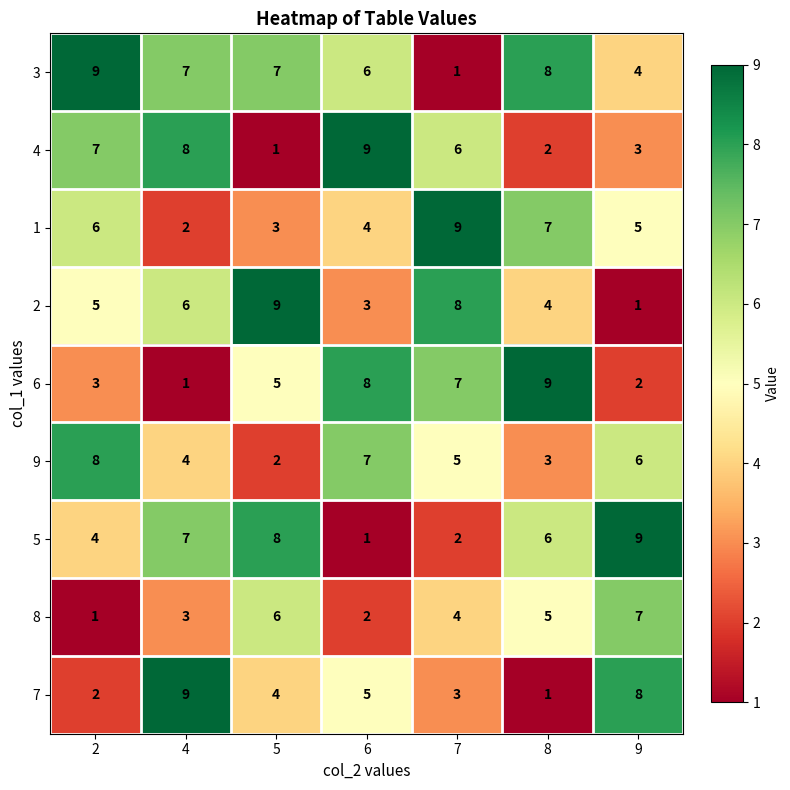

What is the spread (max minus min) of values at 9?

8